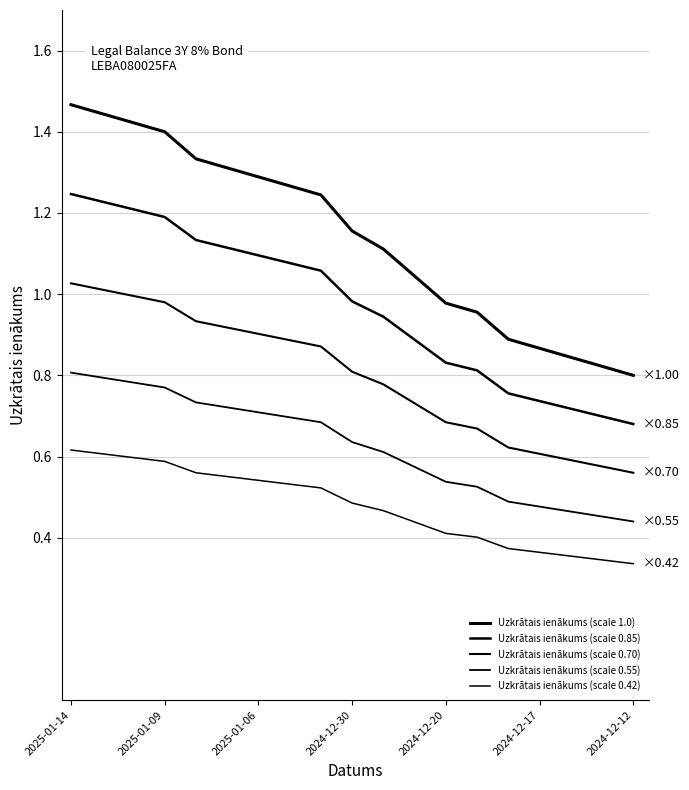

How many lines are shown in the chart?

5